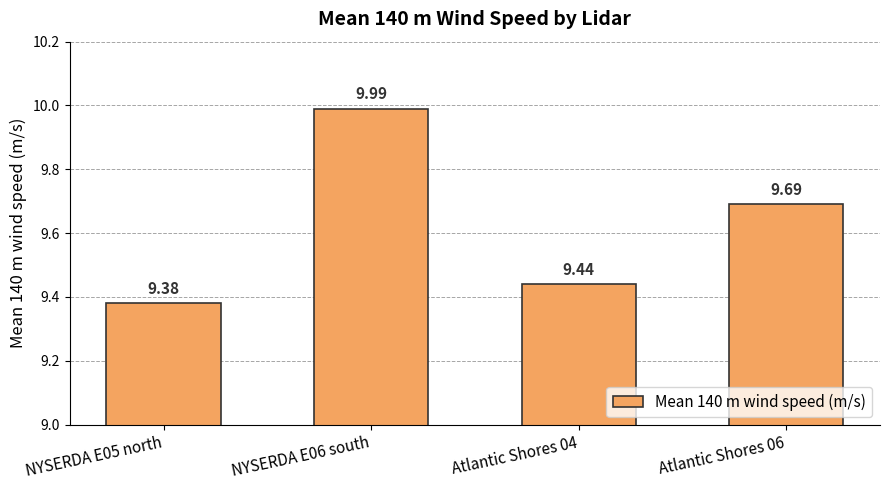

Reading right to left, list all the values displayed in this chart.

9.7	9.4	10.0	9.4